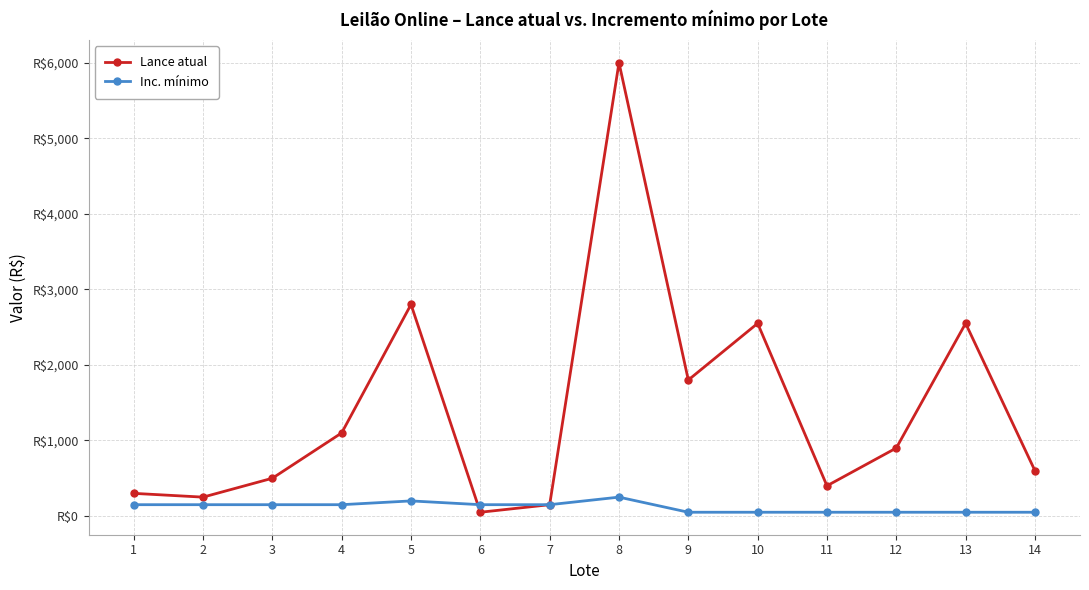

True or false: Inc. mínimo and Lance atual cross at least once.

True